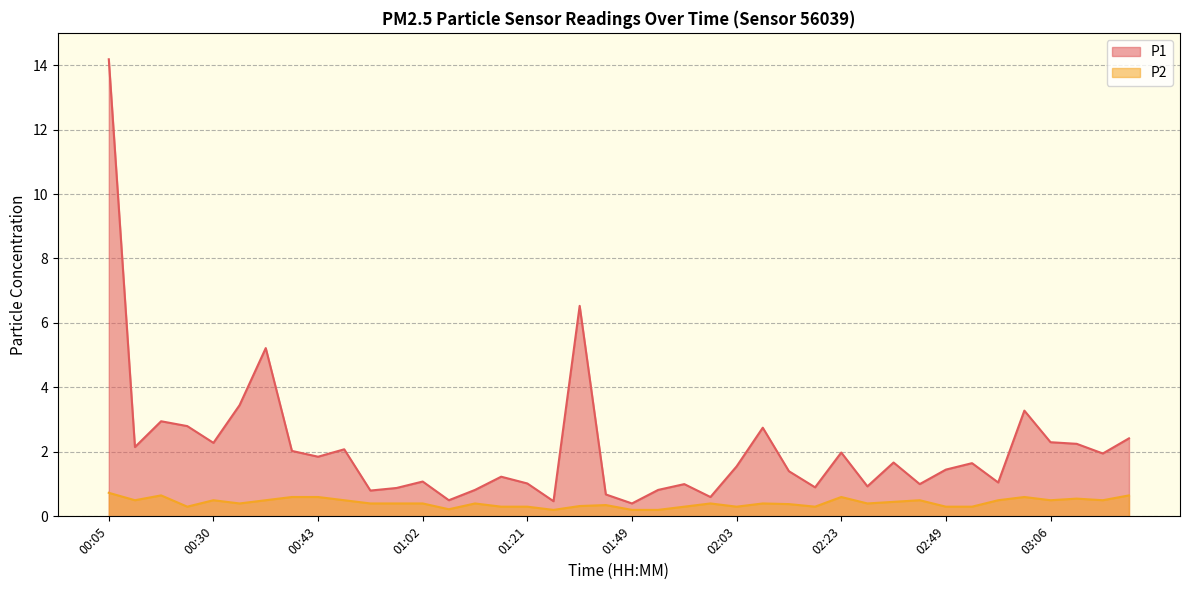

Is it true that P1 equals 1.6 at 02:52?

True